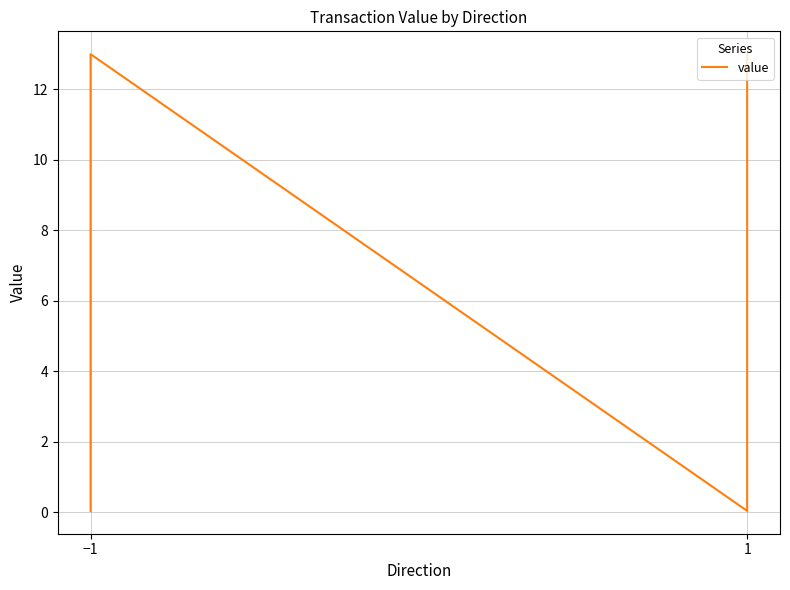

Which label corresponds to the largest value in the chart?

−1